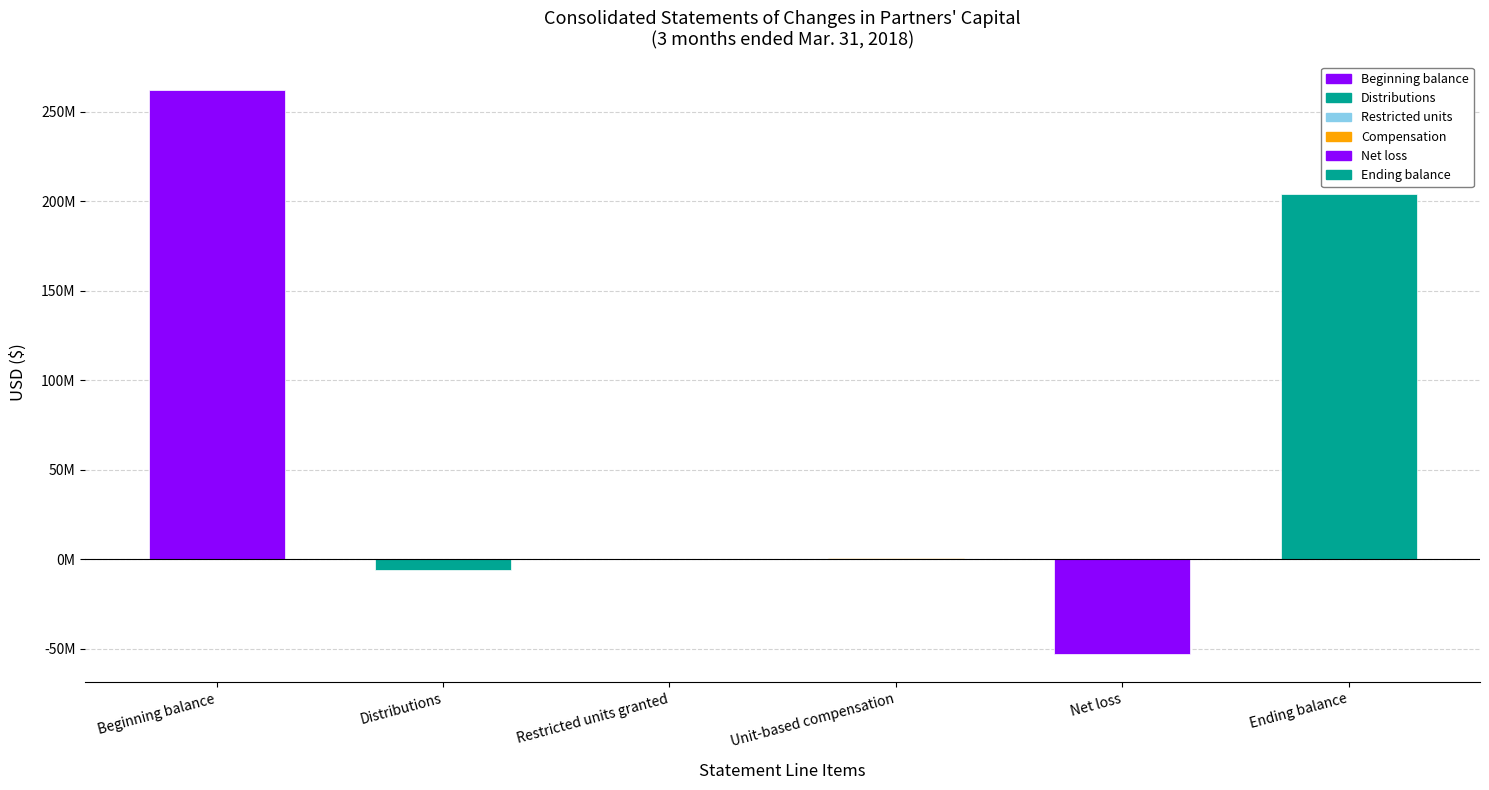

What is the value of the 1st bar from the left?

262065434